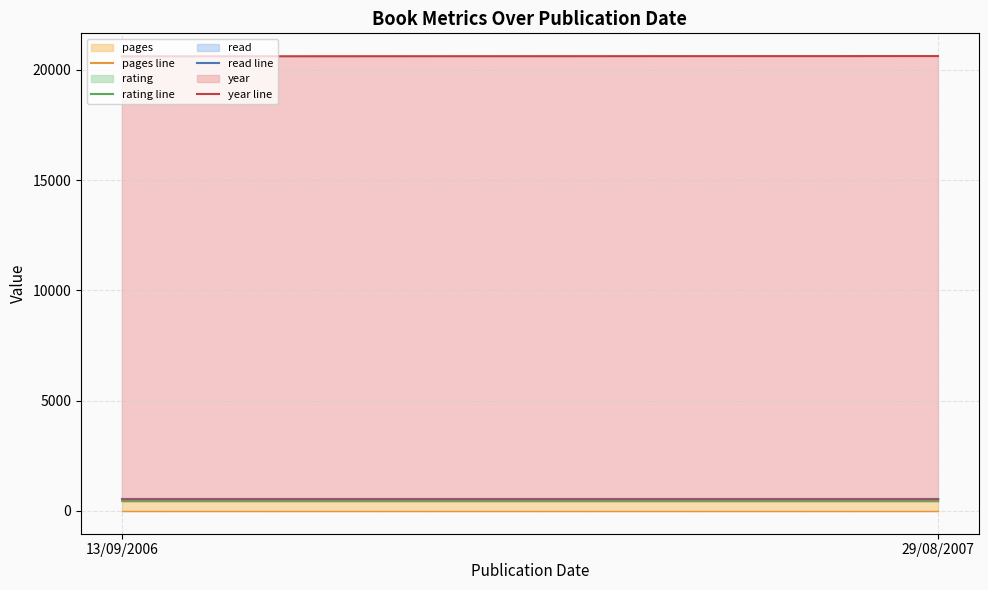

At which category is the sum across all series the highest?

29/08/2007